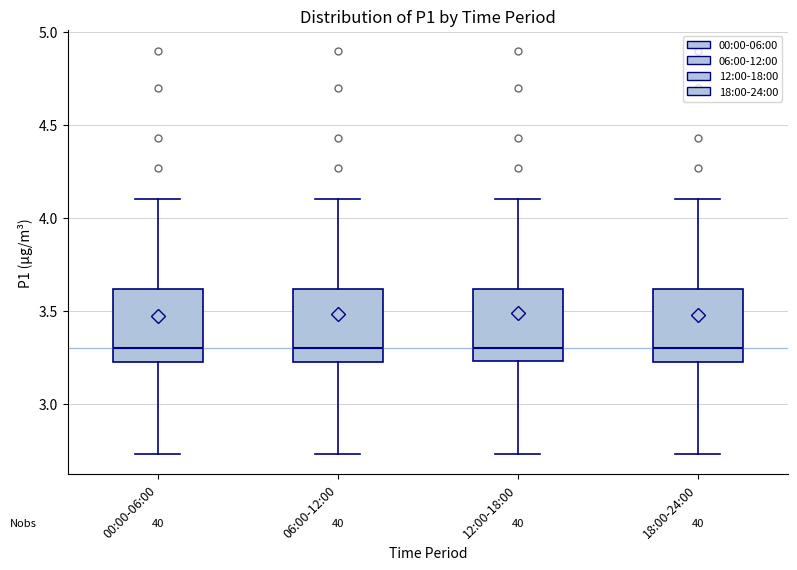

Reading left to right, read every box against the y-axis: the position of its median line, the range the box covers, and the ends of its whiskers. The values are not printed on the chart, so give them approximately, as read against the axis.

00:00-06:00: median 3.30, box 3.20 to 3.60, whiskers 2.75 to 4.10
06:00-12:00: median 3.30, box 3.20 to 3.60, whiskers 2.75 to 4.10
12:00-18:00: median 3.30, box 3.25 to 3.60, whiskers 2.75 to 4.10
18:00-24:00: median 3.30, box 3.20 to 3.60, whiskers 2.75 to 4.10